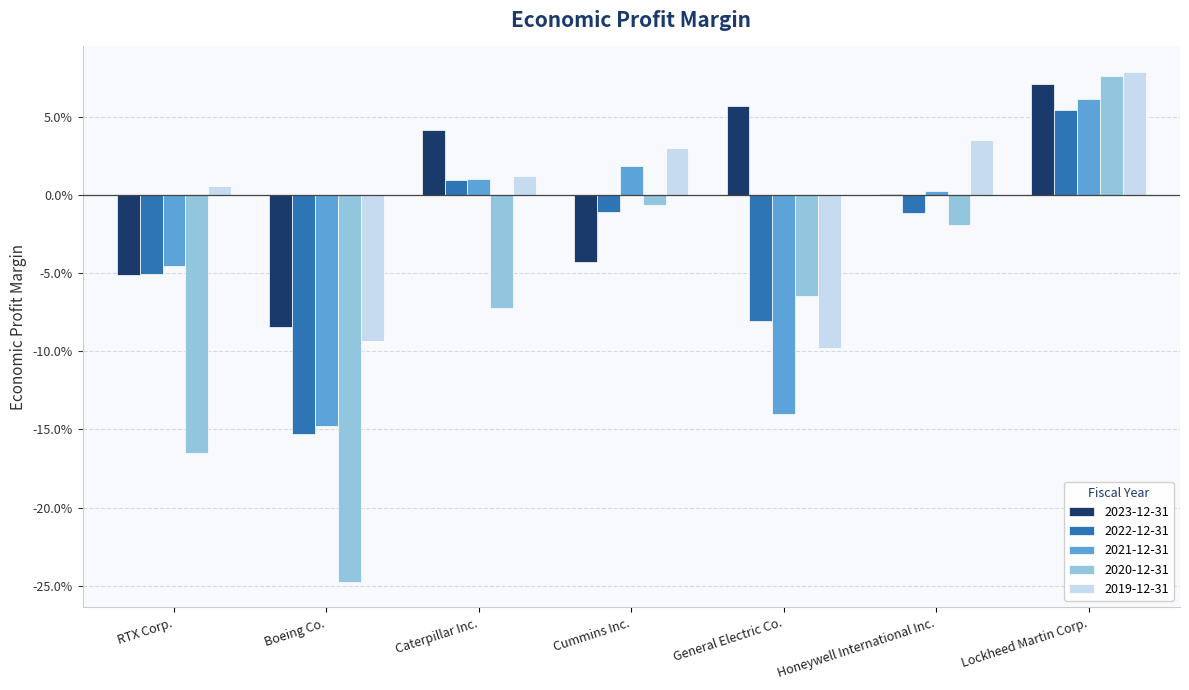

Where is 2020-12-31 nearest to the value 0?

Cummins Inc.